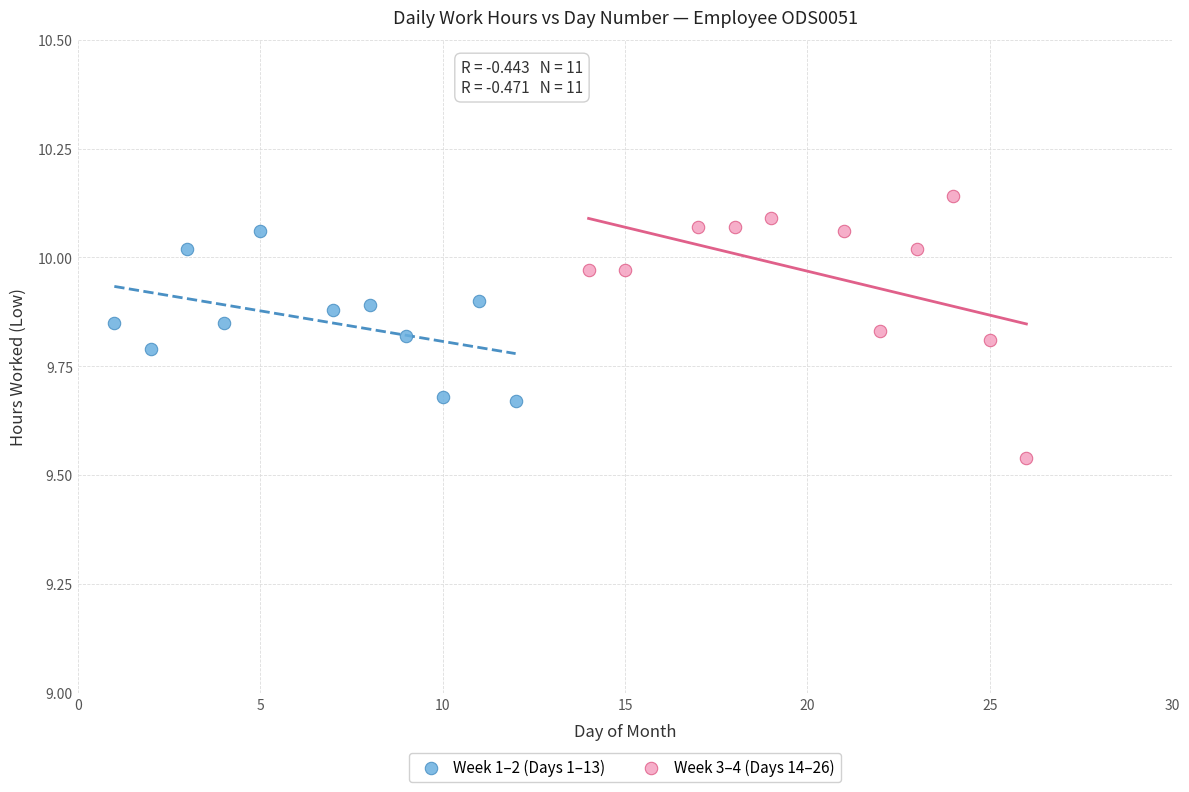

Which series contains the highest Y value?

Week 3–4 (Days 14–26)